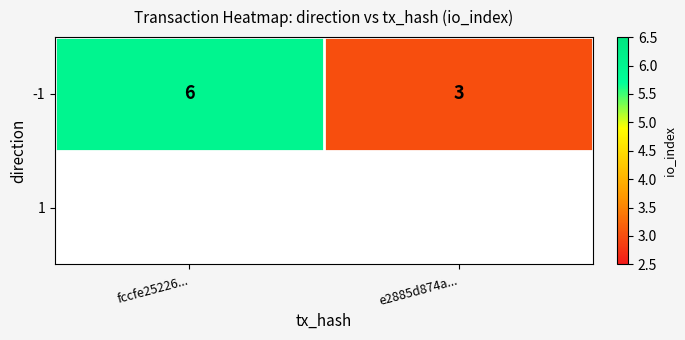

What is the difference between the maximum and minimum values?

3